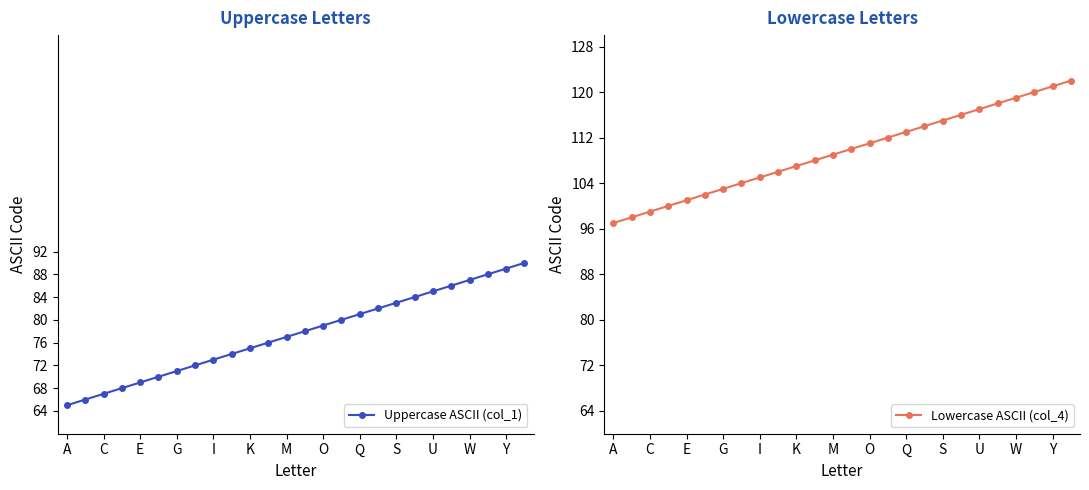

What is the maximum value for Uppercase ASCII (col_1)?

90